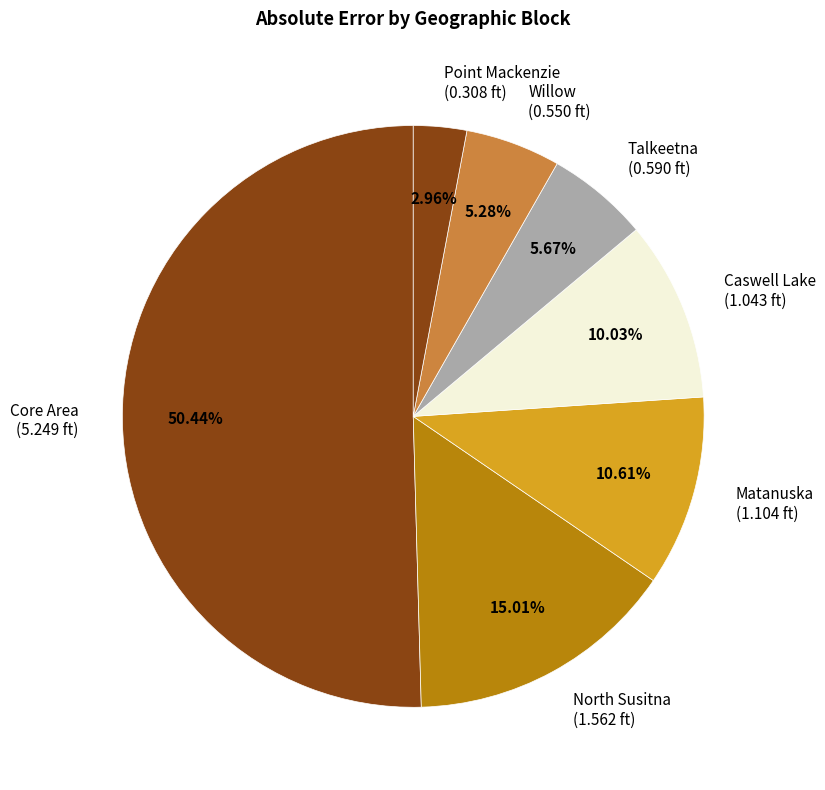

Does Willow (0.550 ft) represent more than half of the total?

No